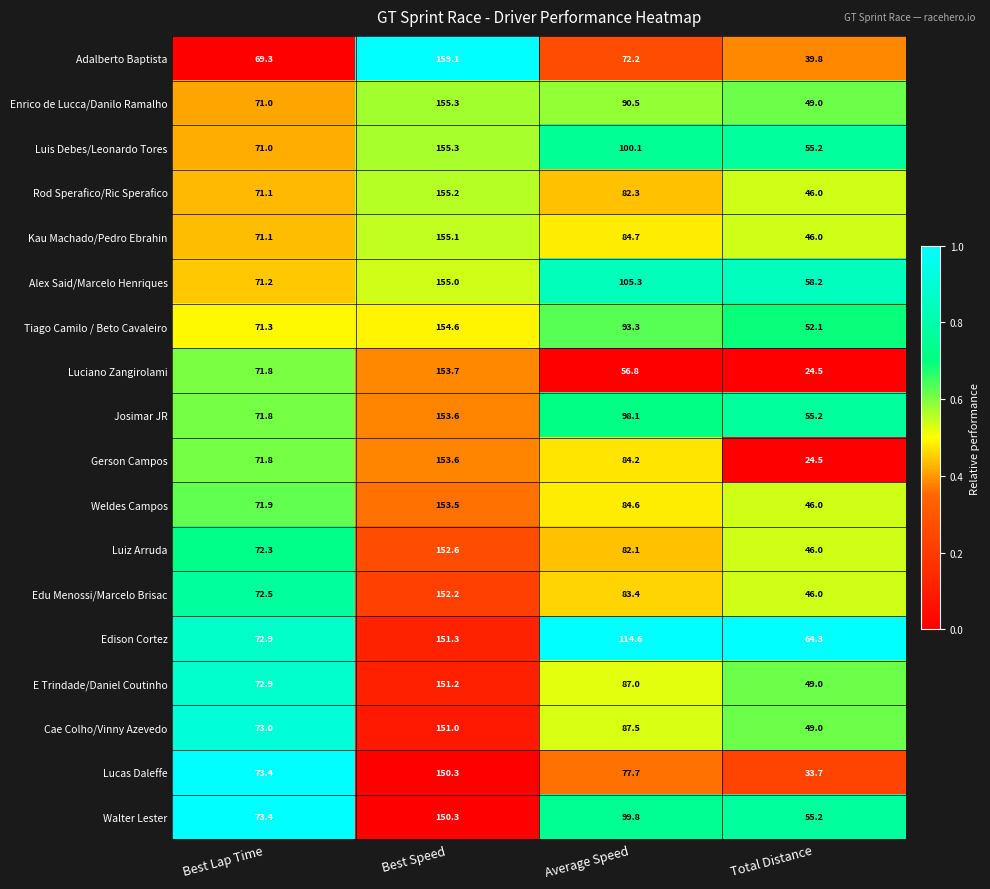

True or false: Edison Cortez has a value of 97.9 at Total Distance.

False